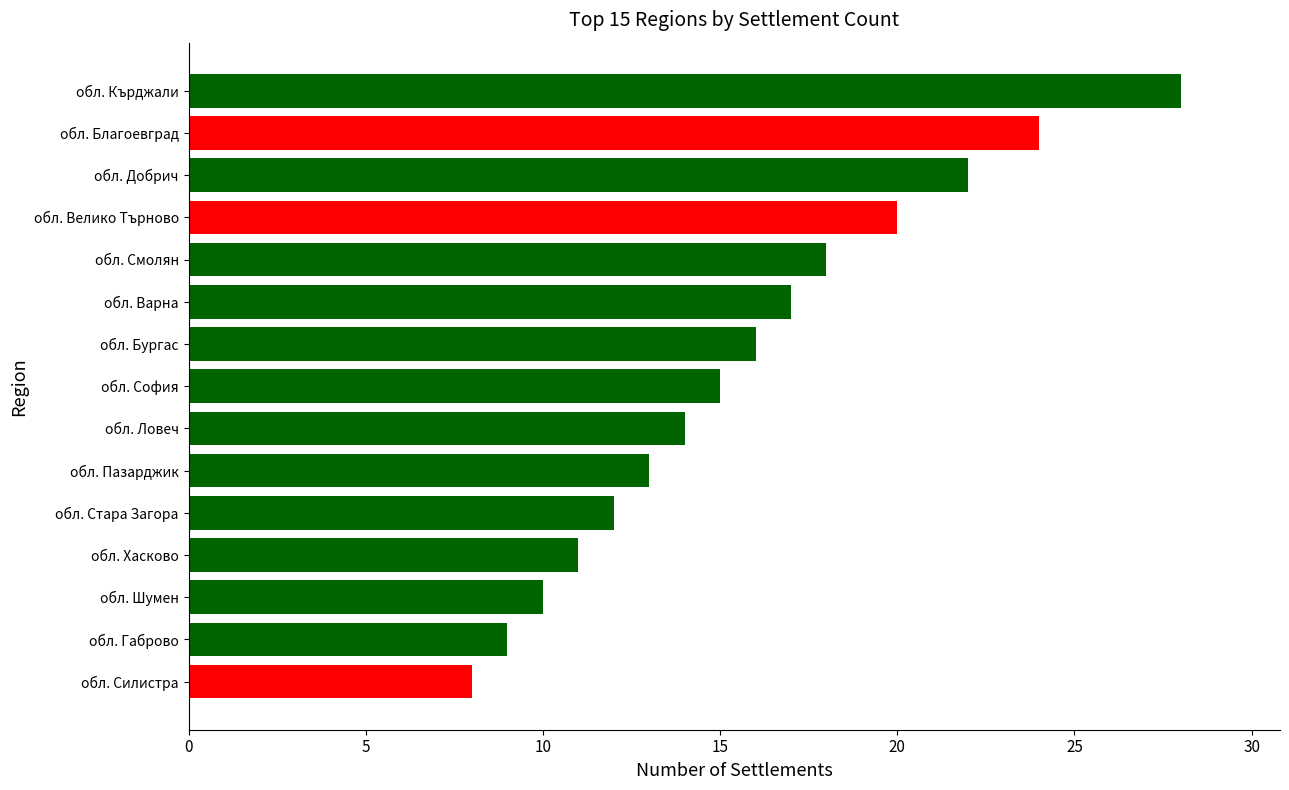

How many bars are there in total?

15